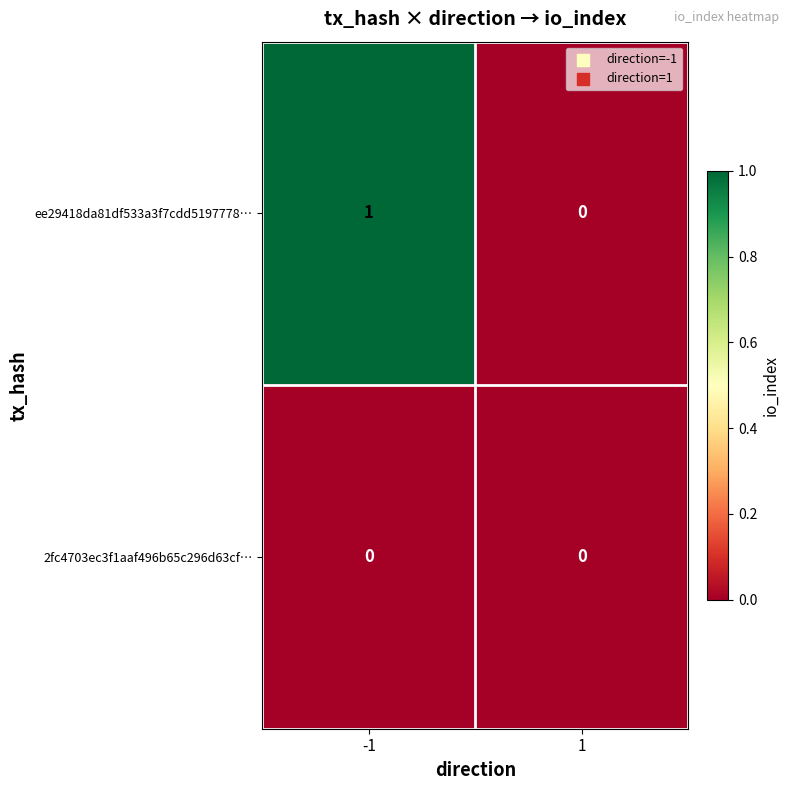

What is the maximum value shown in the chart?

1